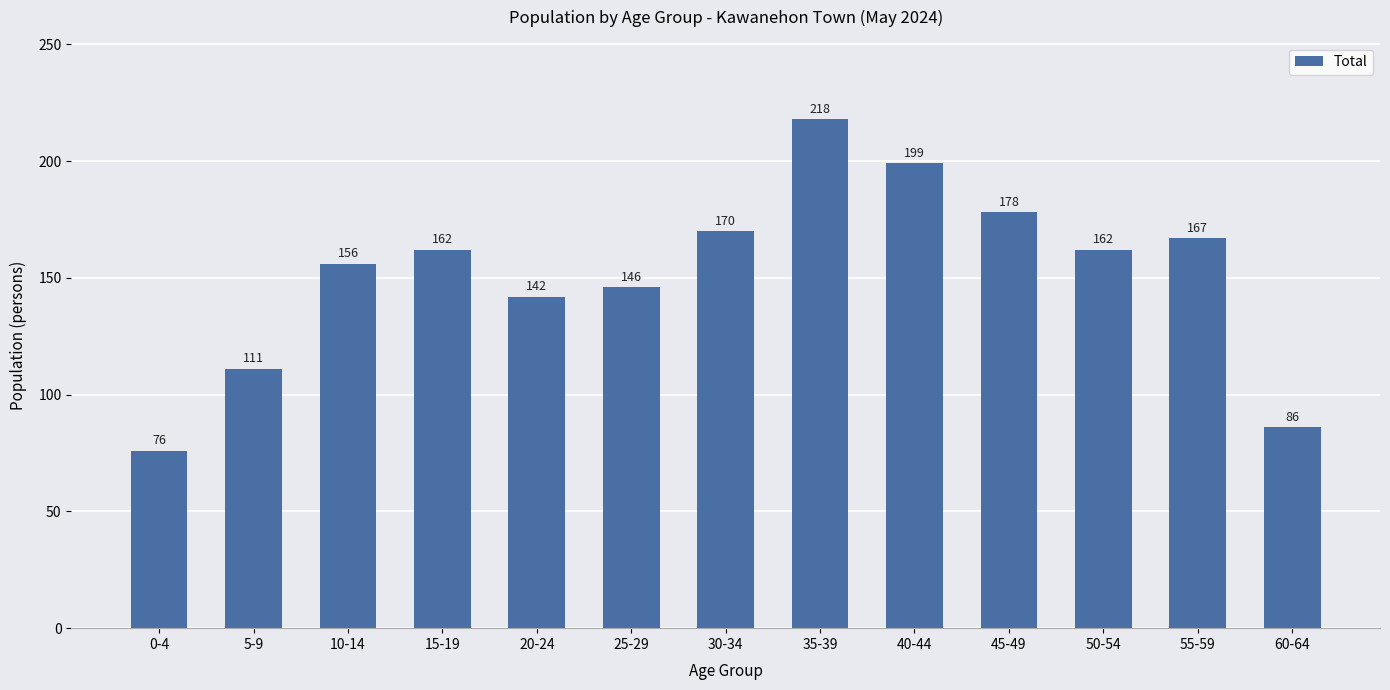

What is the change in value from 10-14 to 55-59?

+11